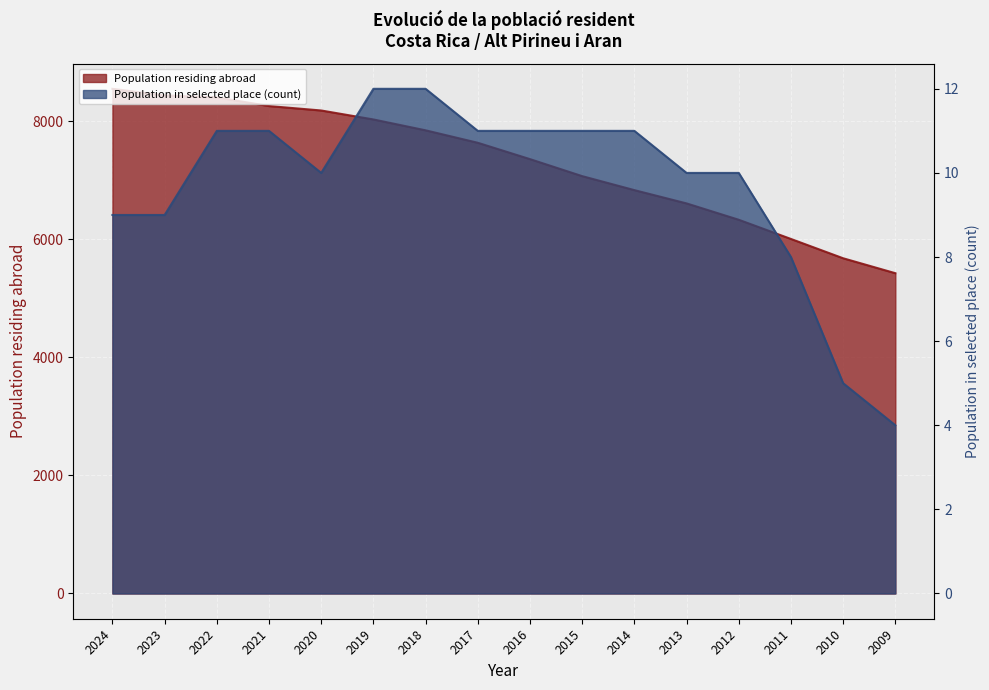

True or false: Population in selected place (count) has a value of 9 at 2024.

True